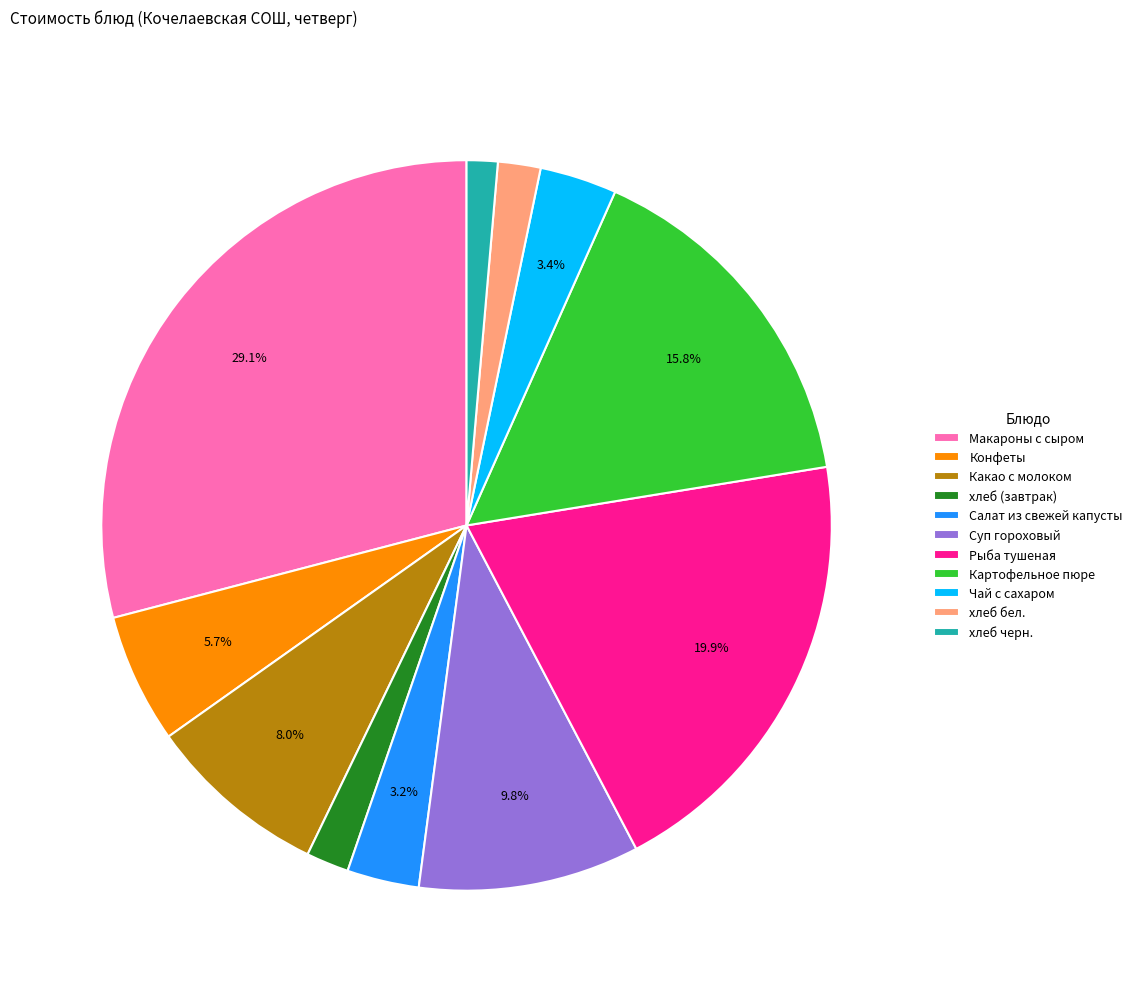

Is Чай с сахаром the majority of the pie?

No